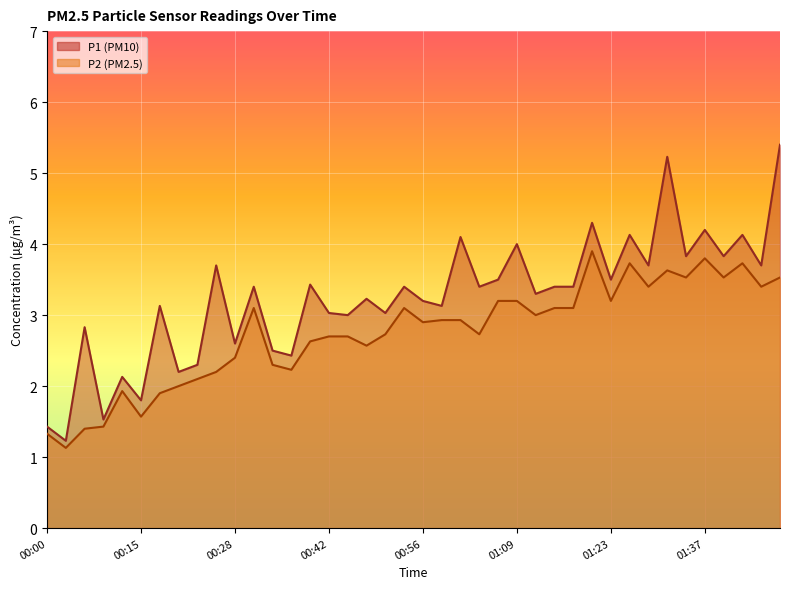

The value of P2 at 00:34 is 2.3. True or false?

True